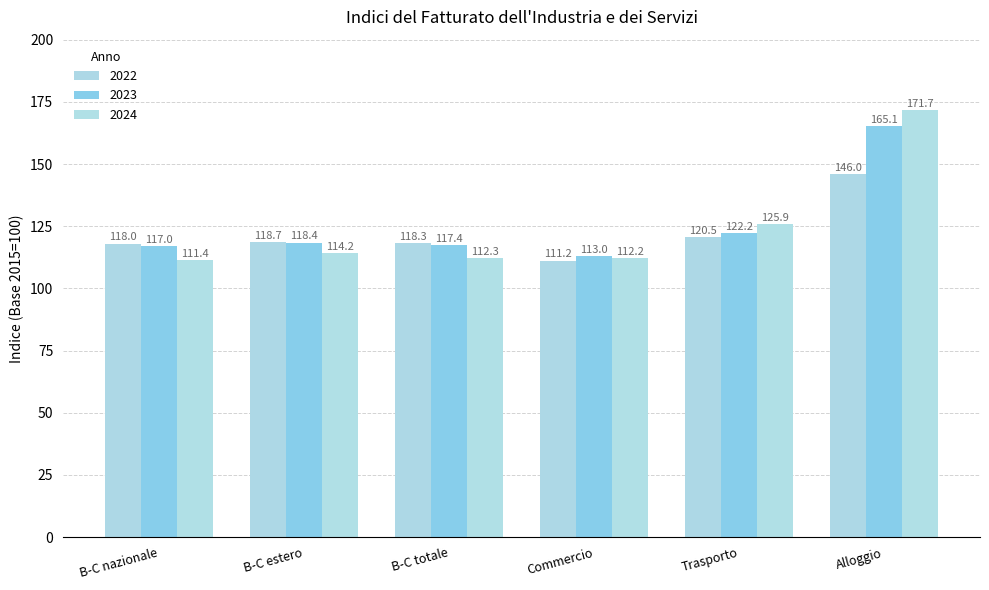

List the series in order of their overall mean, highest first.

2023, 2024, 2022